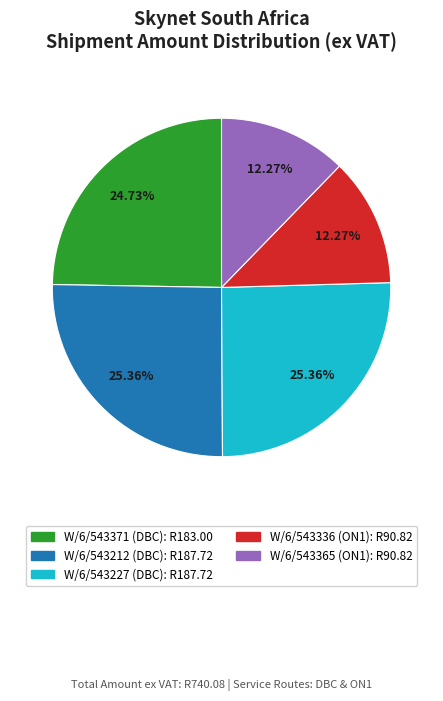

True or false: W/6/543365 (ON1) accounts for 21% of the total.

False